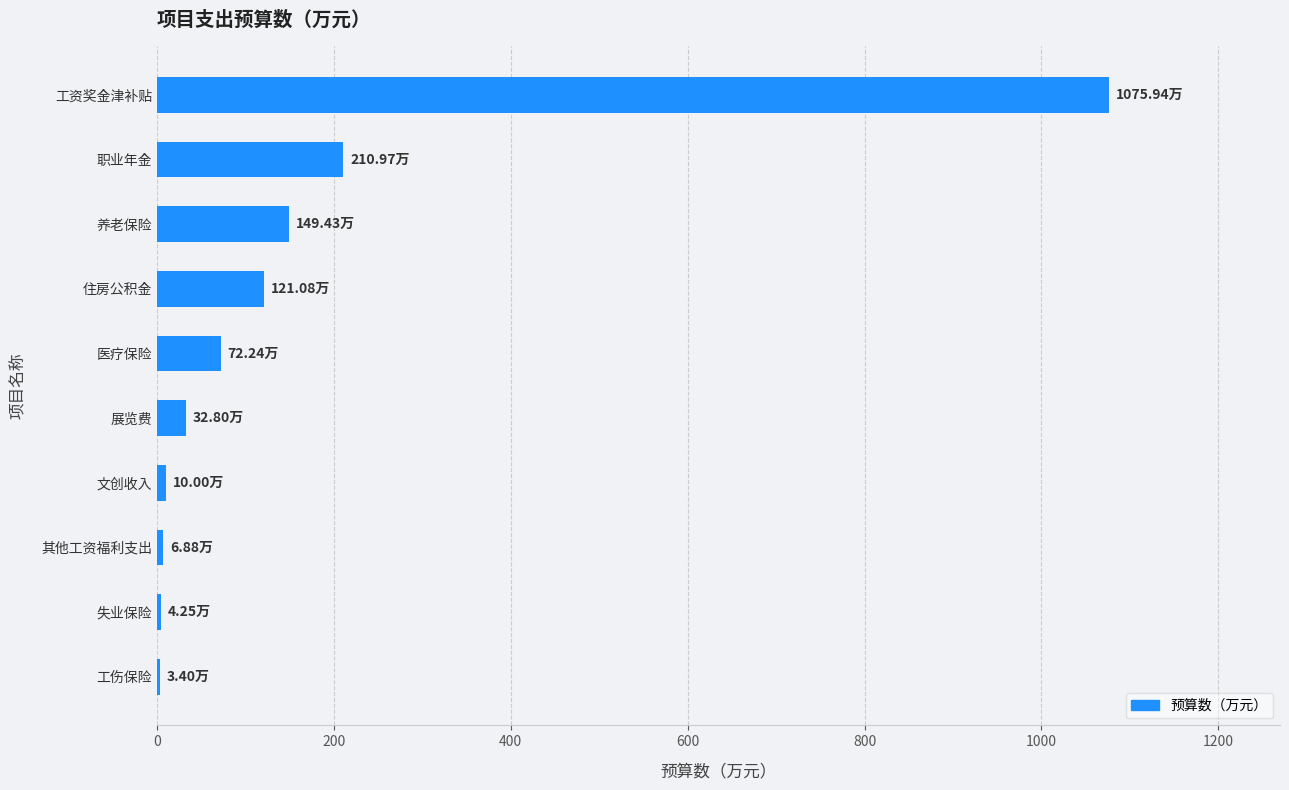

At which label is the value closest to 539?

职业年金